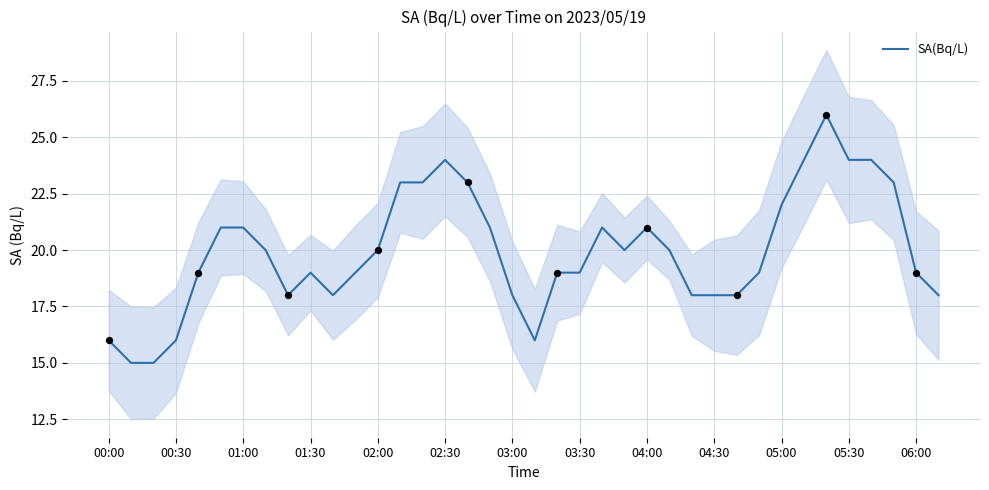

Between 15 and 37, which is larger?

15